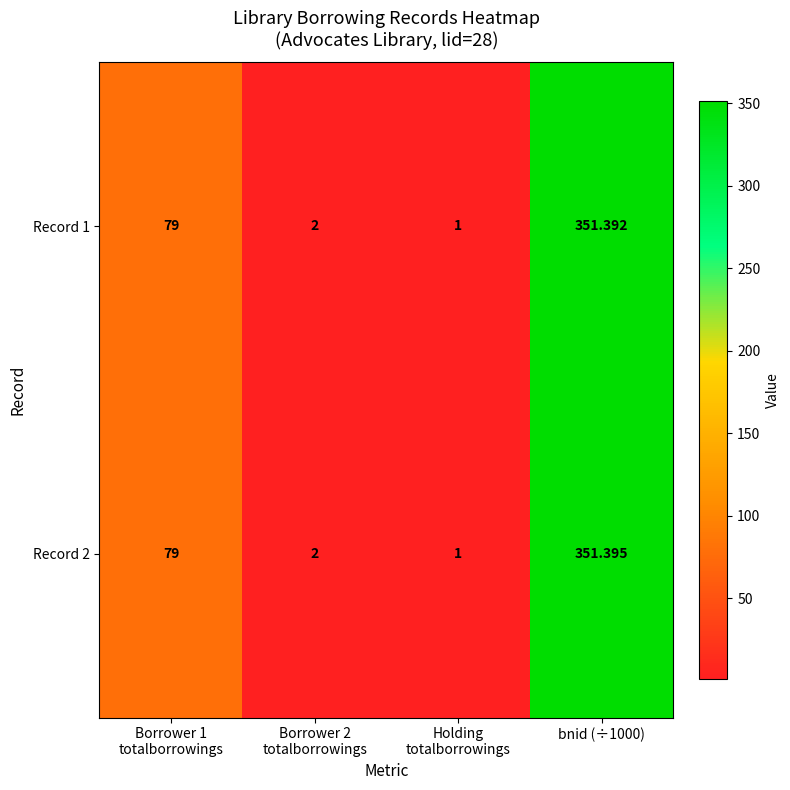

How many data points in Record 1 are less than 79?

2